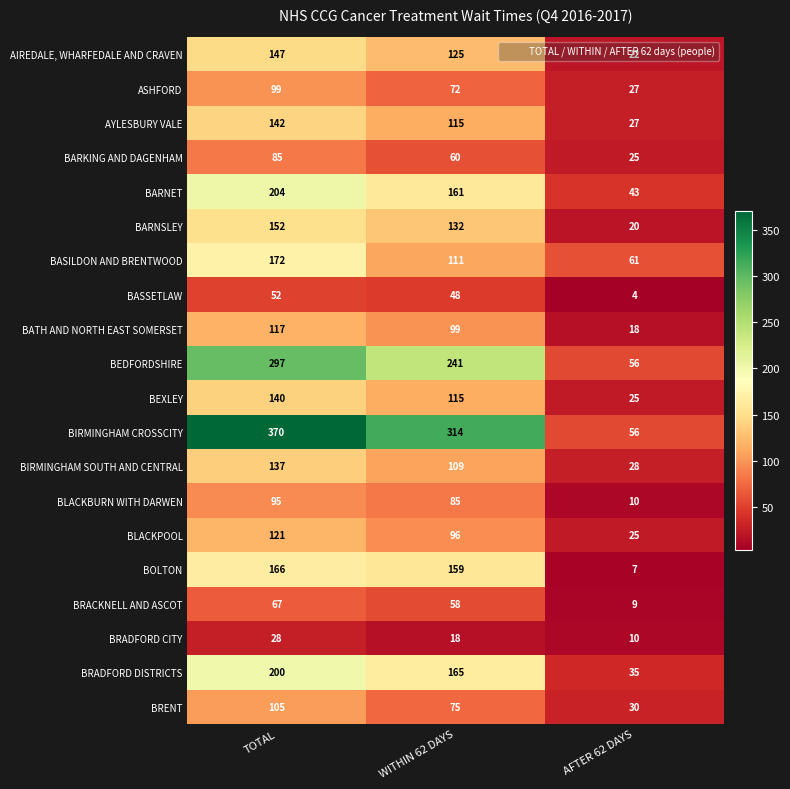

The BASSETLAW series shows 89 at TOTAL. True or false?

False